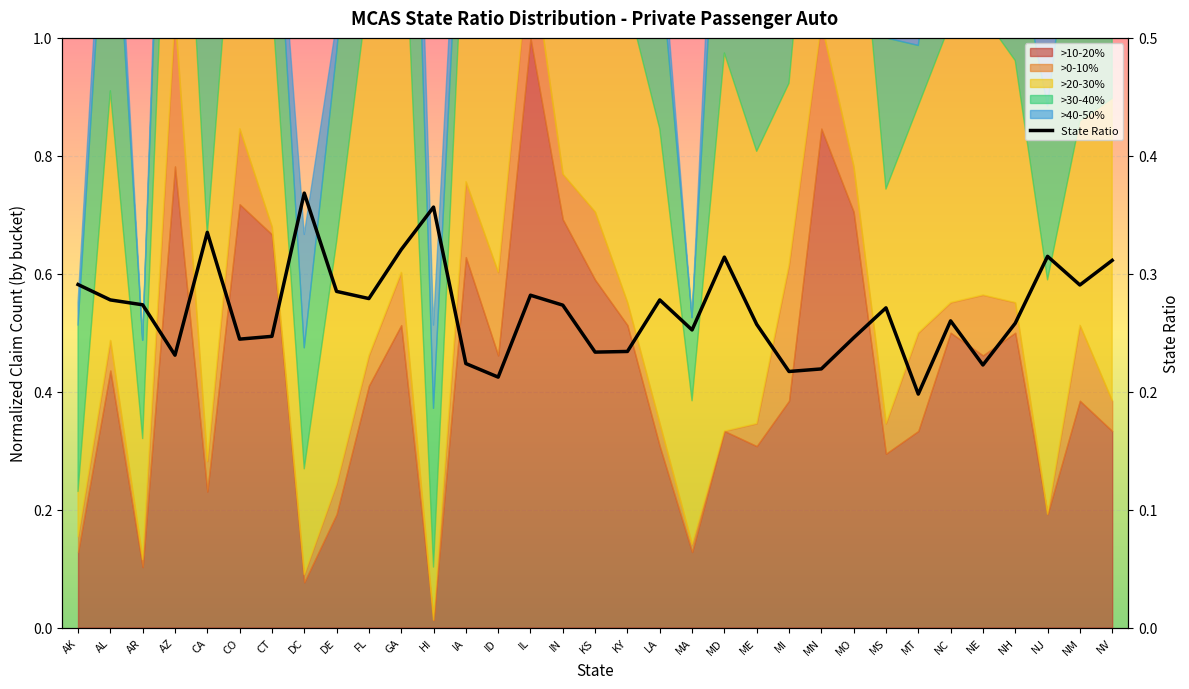

Reading left to right, list all the values displayed in this chart.

0.3	0.3	0.3	0.2	0.3	0.2	0.2	0.4	0.3	0.3	0.3	0.4	0.2	0.2	0.3	0.3	0.2	0.2	0.3	0.3	0.3	0.3	0.2	0.2	0.2	0.3	0.2	0.3	0.2	0.3	0.3	0.3	0.3